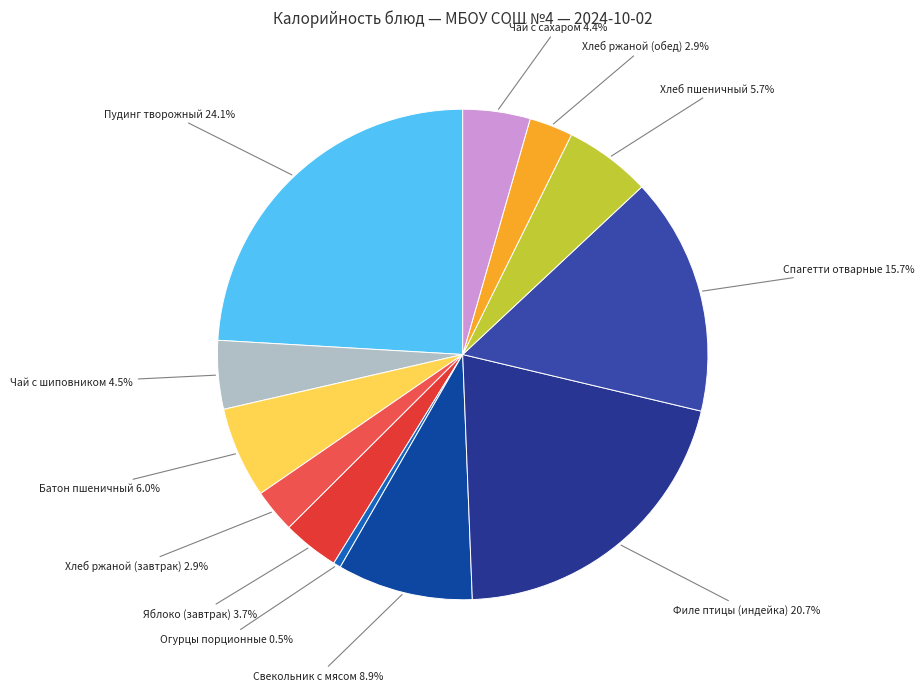

Combined, what portion of the pie is Хлеб пшеничный and Пудинг творожный?

29.8%